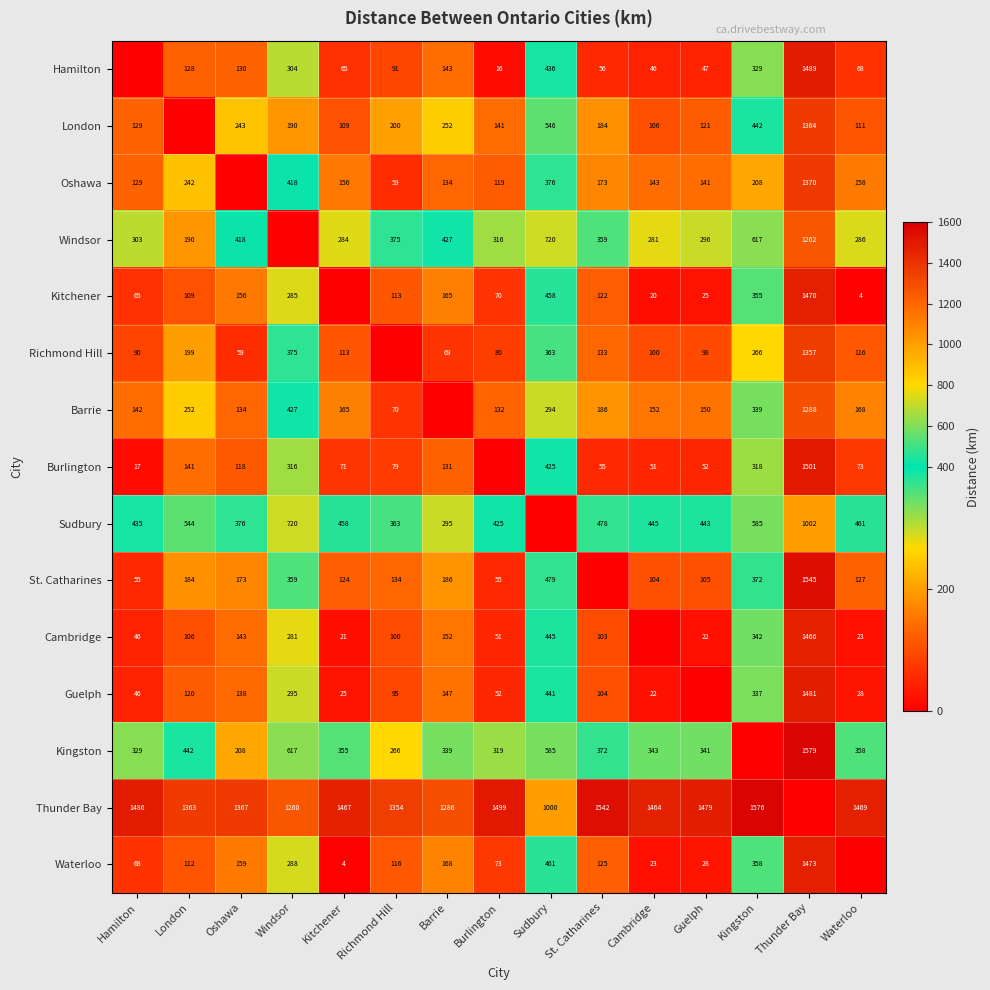

Is the value of Hamilton at Barrie greater than the value of Thunder Bay at Richmond Hill?

No